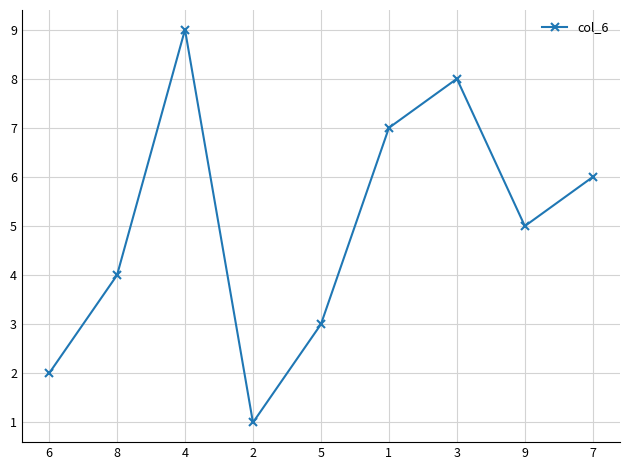

What is the smallest value displayed?

1